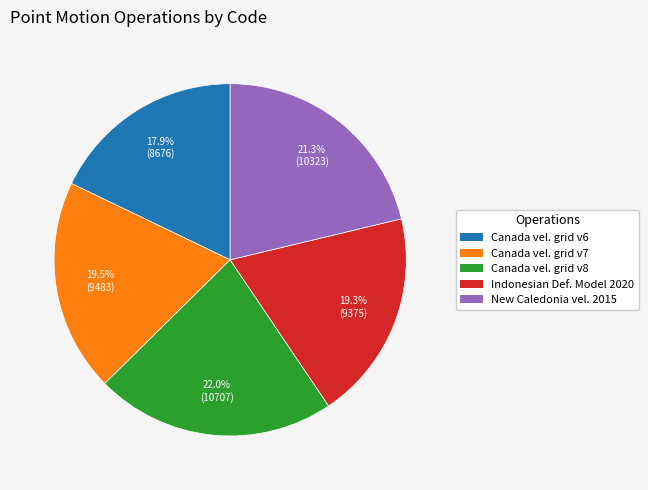

To the nearest percent, what is the average slice percentage?

20%